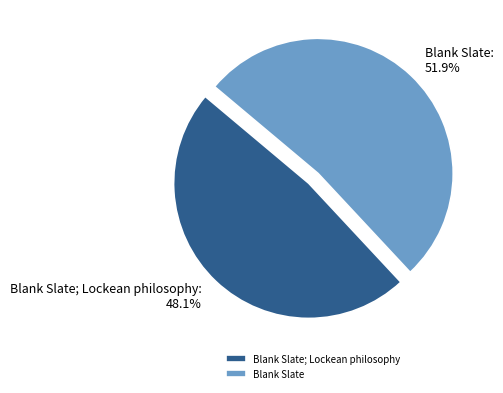

Approximately how many times larger is the value at Blank Slate; Lockean philosophy compared to Blank Slate?

0.9